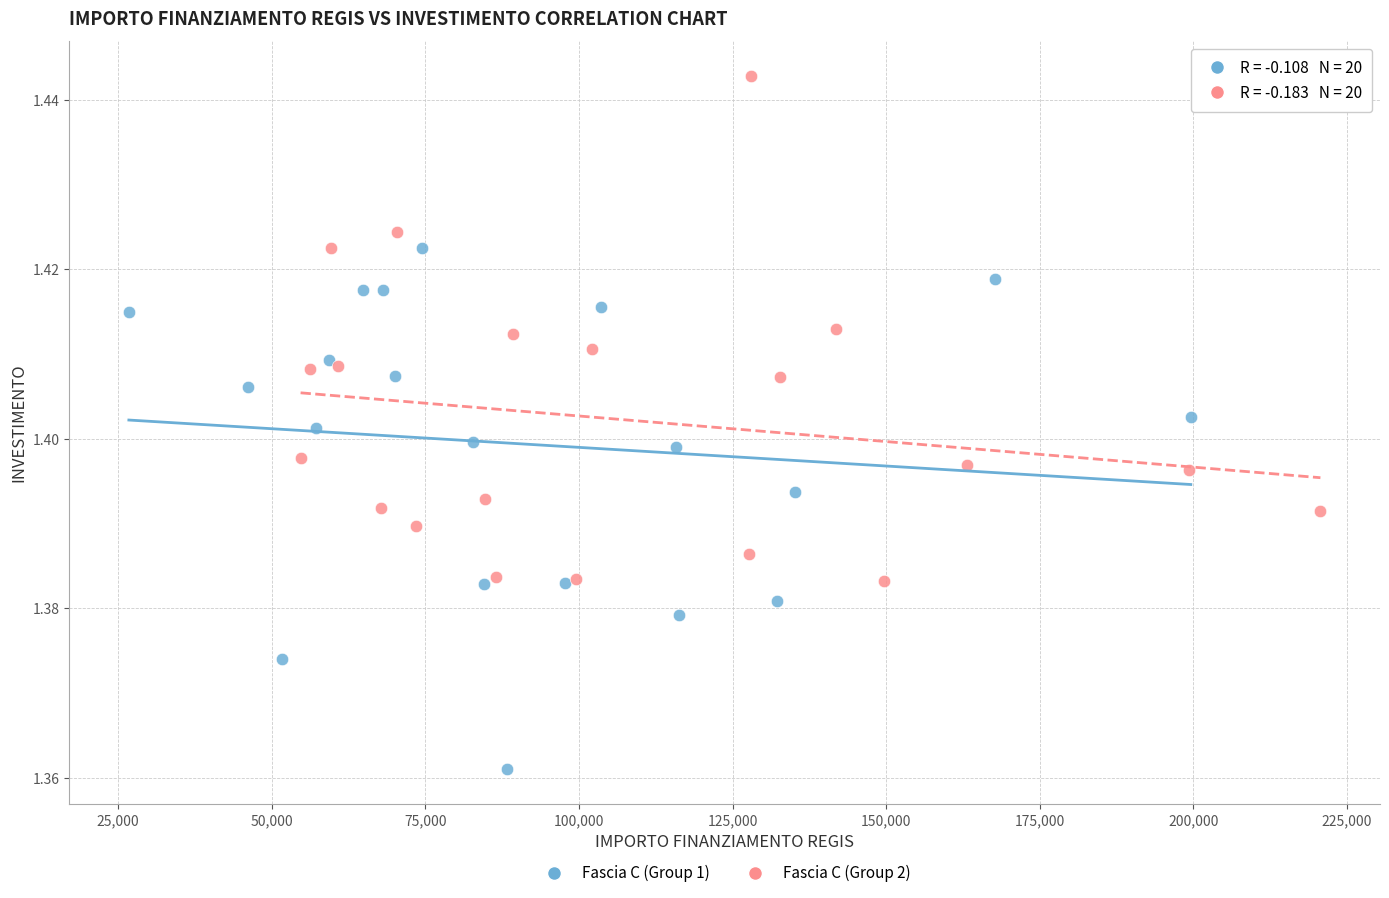

Which series reaches the maximum Y coordinate?

Fascia C (Group 2)